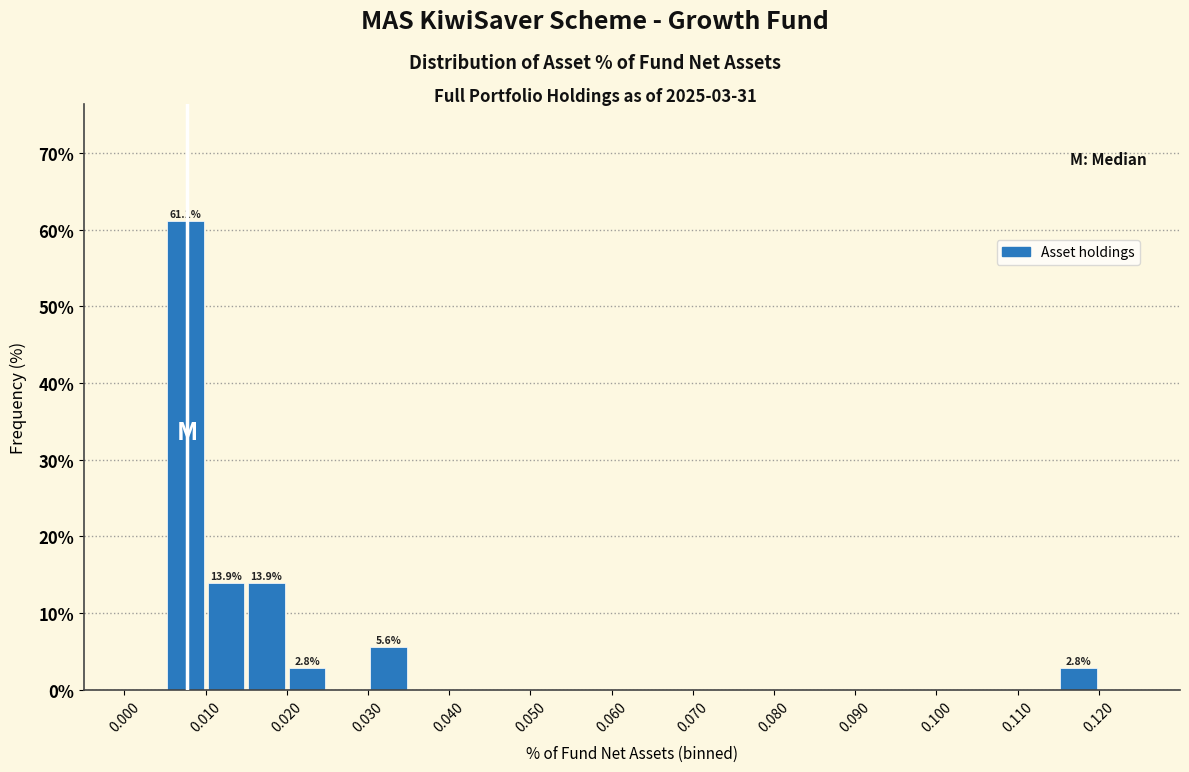

Which range on the x-axis has the tallest bar?

0.005 to 0.010